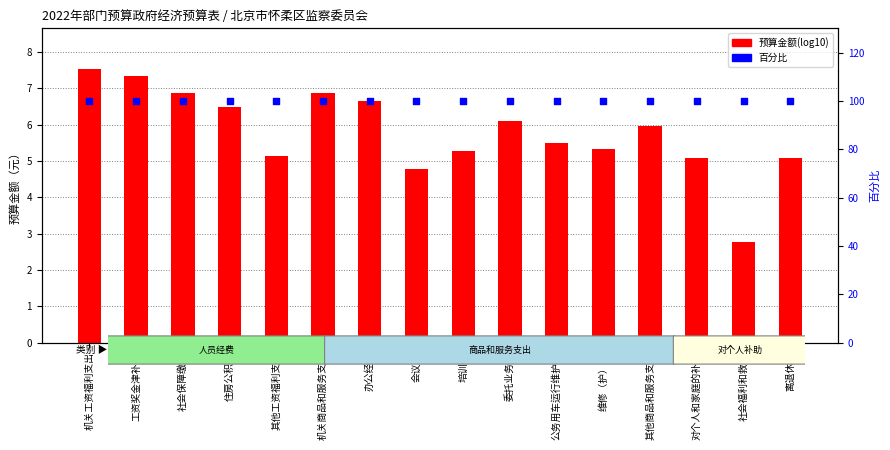

Which series has the largest Y range (max minus min)?

预算金额(log10)